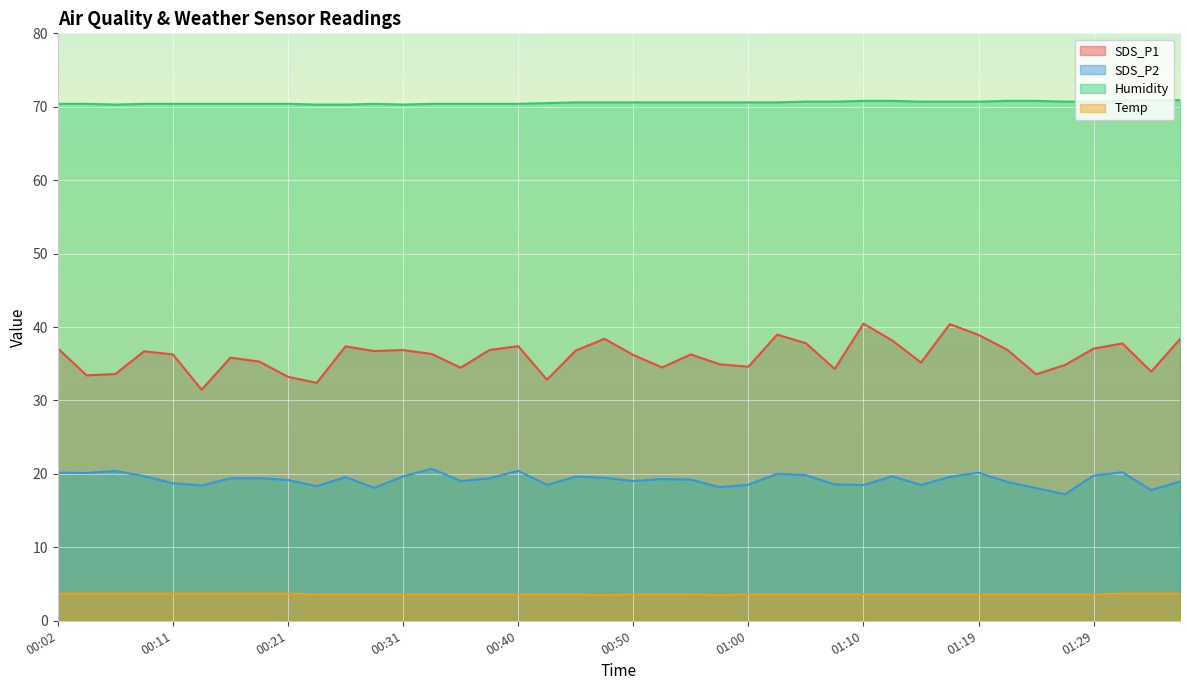

Where is SDS_P2 nearest to the value 18?

01:24